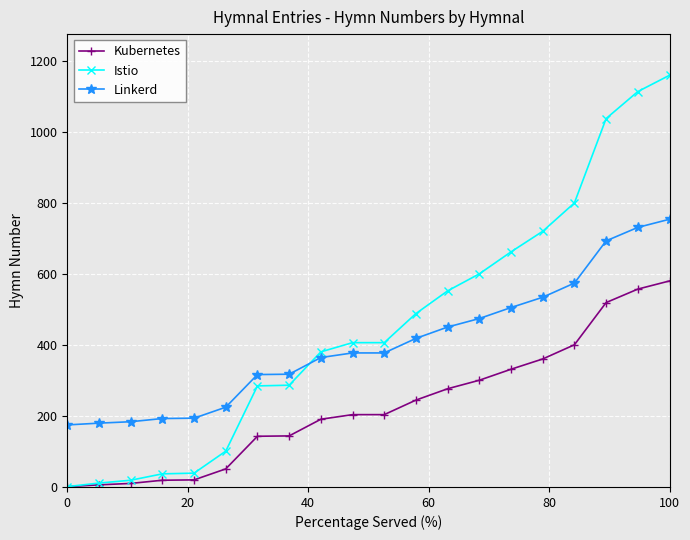

How many lines are shown in the chart?

3